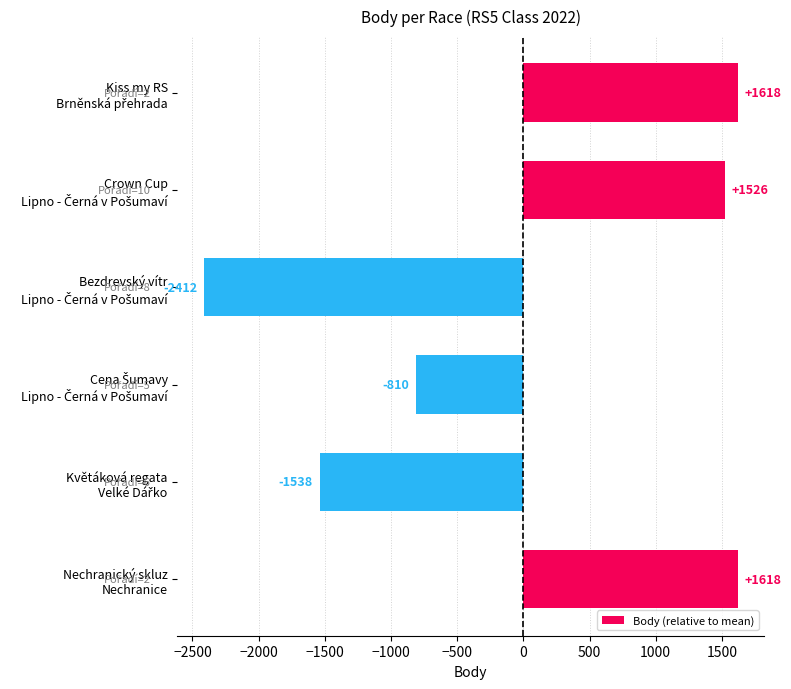

What is the maximum value shown in the chart?

1617.7